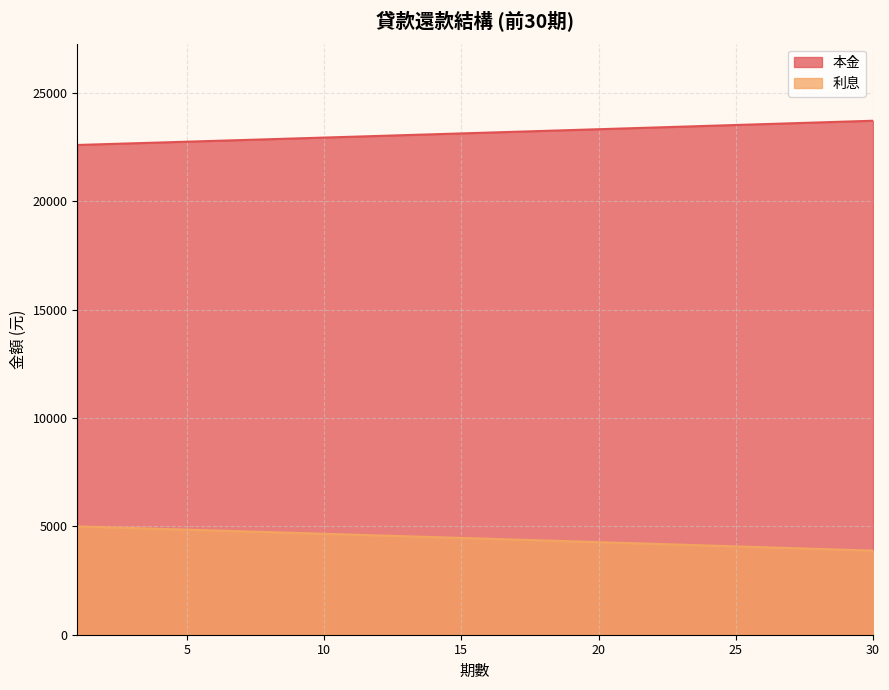

What is the difference between the maximum and second lowest values in the 本金 series?

1080.7